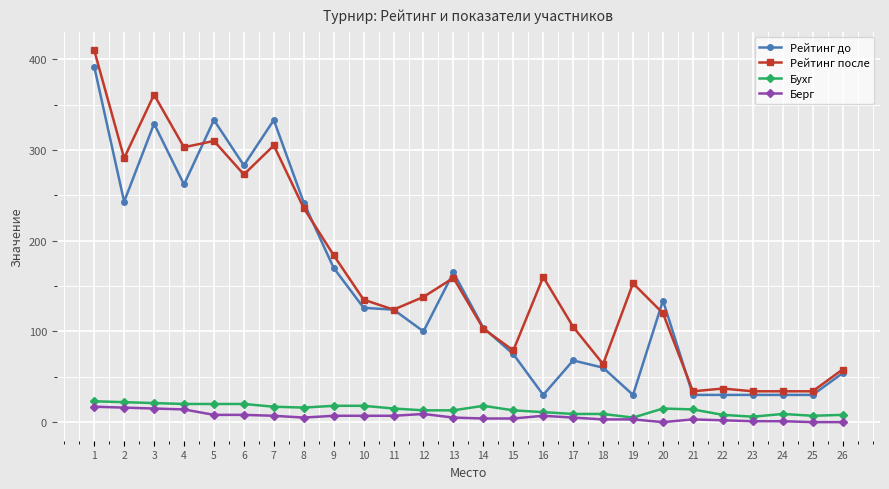

Which series has the largest total across all categories?

Рейтинг после